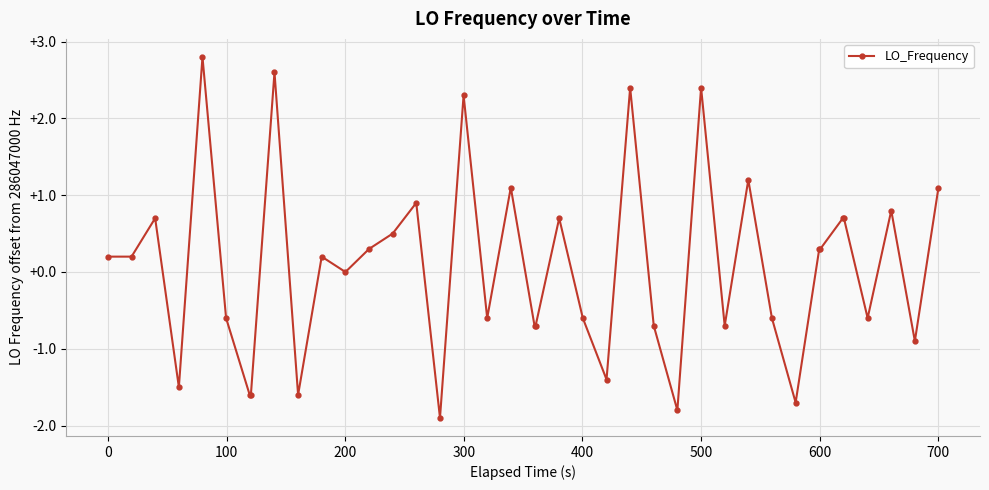

True or false: the data has more than 2 interior local peaks.

True